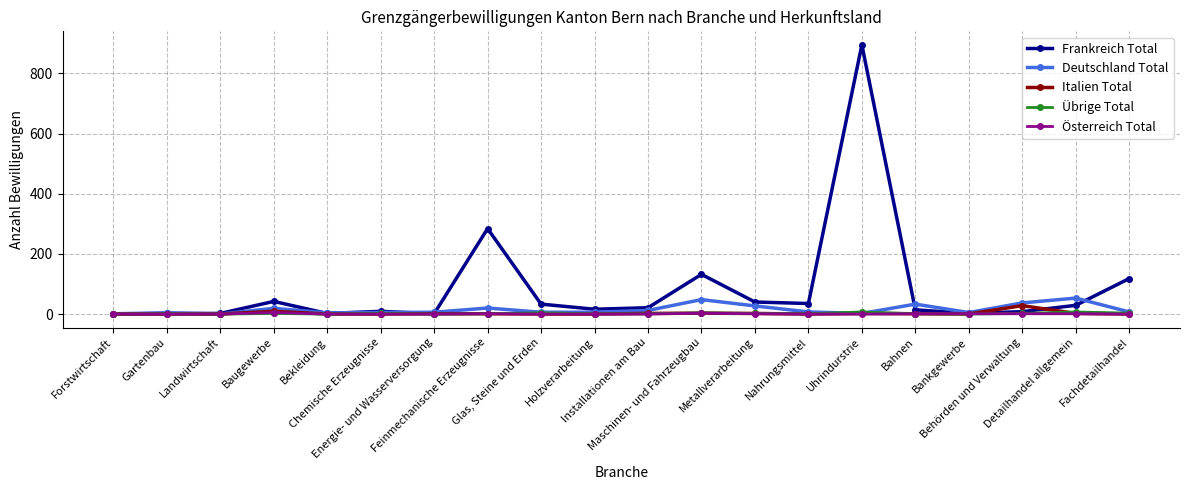

At which label does Frankreich Total first exceed 21?

Baugewerbe